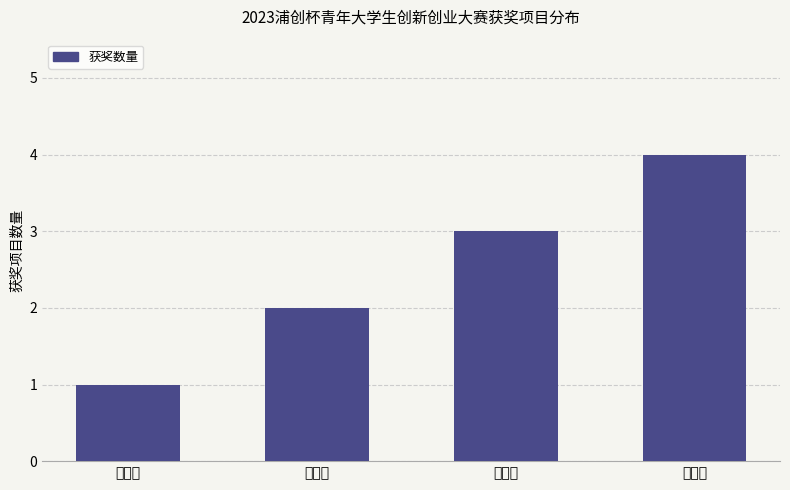

What is the smallest value displayed?

1